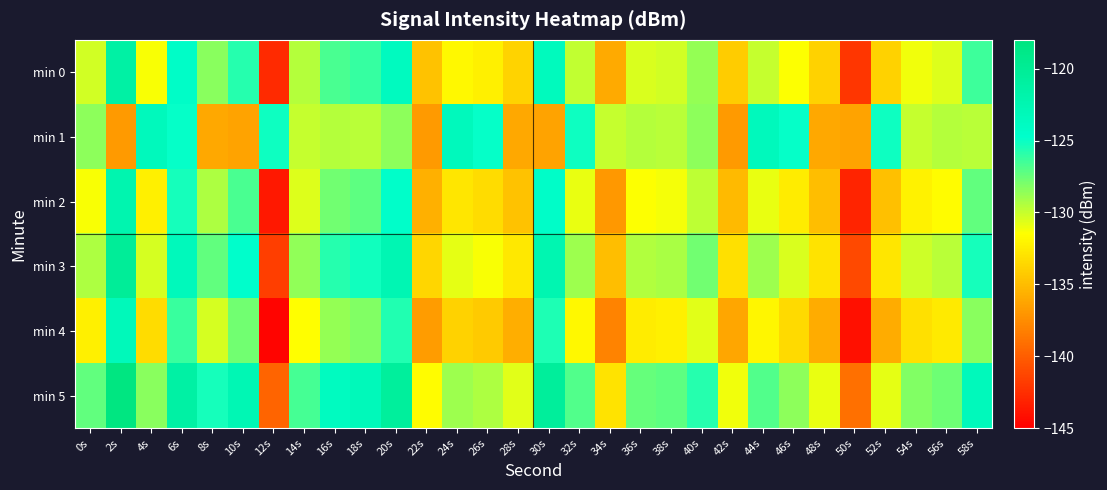

Which series has the largest total across all categories?

min 5